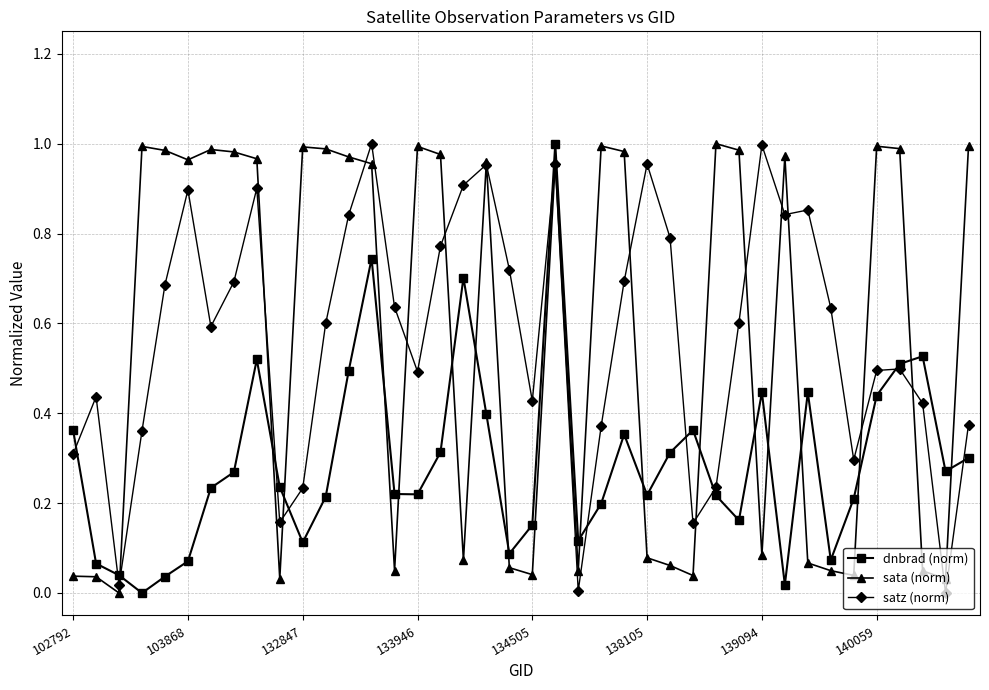

How many lines are shown in the chart?

3